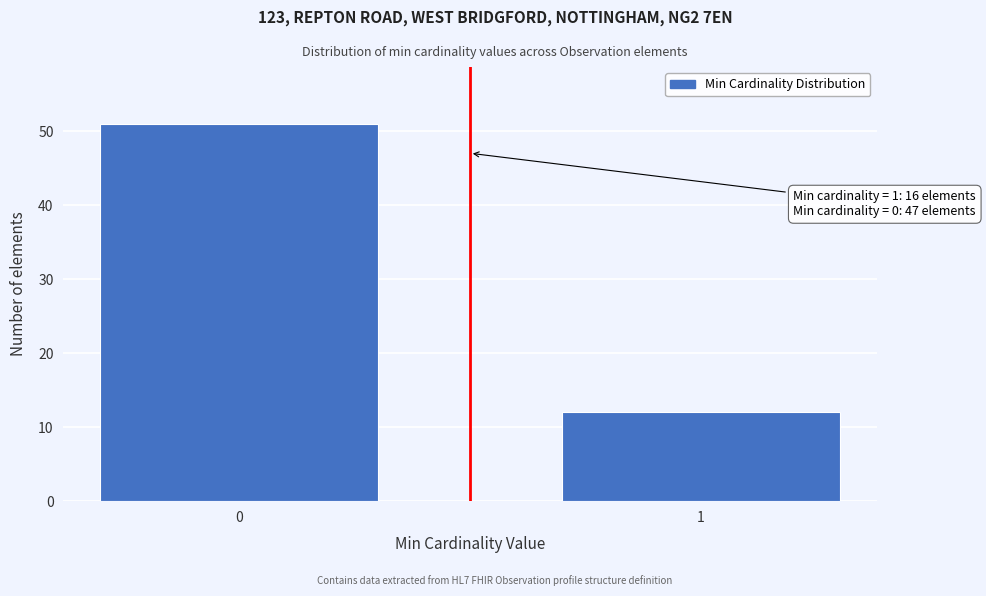

Reading left to right, extract all data points from this chart.

0=51	1=12